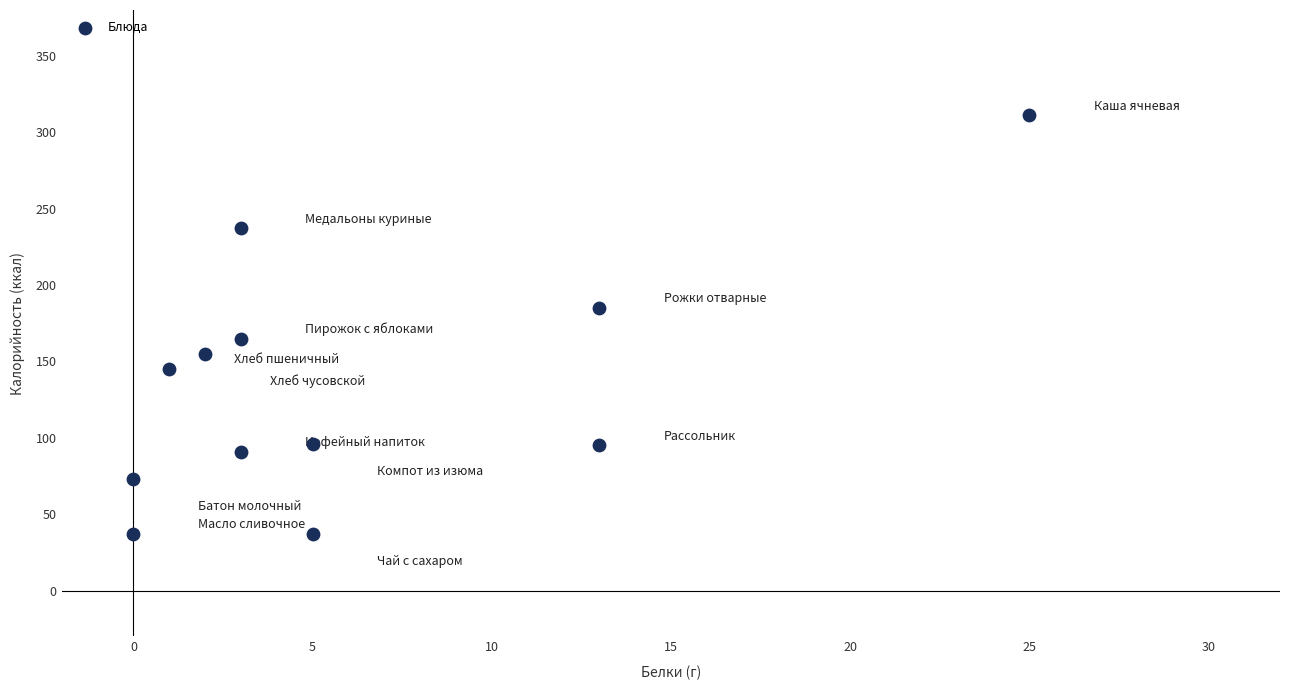

What is the average X value?

6